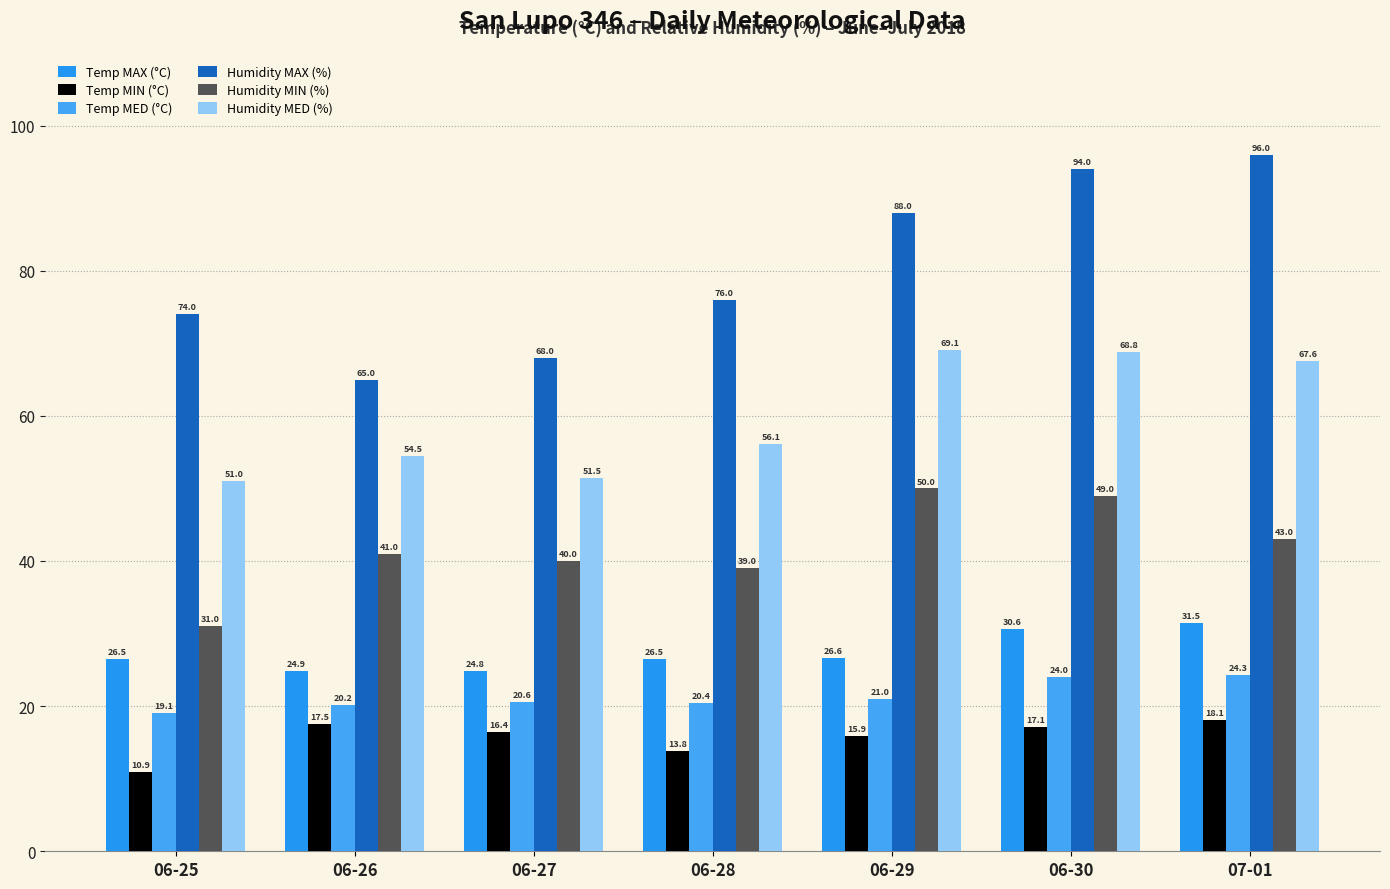

Reading left to right, list all the values displayed in this chart.

Temp MAX (°C): 26.5	24.9	24.8	26.5	26.6	30.6	31.5
Temp MIN (°C): 10.9	17.5	16.4	13.8	15.9	17.1	18.1
Temp MED (°C): 19.1	20.2	20.6	20.4	21.0	24.0	24.3
Humidity MAX (%): 74.0	65.0	68.0	76.0	88.0	94.0	96.0
Humidity MIN (%): 31.0	41.0	40.0	39.0	50.0	49.0	43.0
Humidity MED (%): 51.0	54.5	51.5	56.1	69.1	68.8	67.6